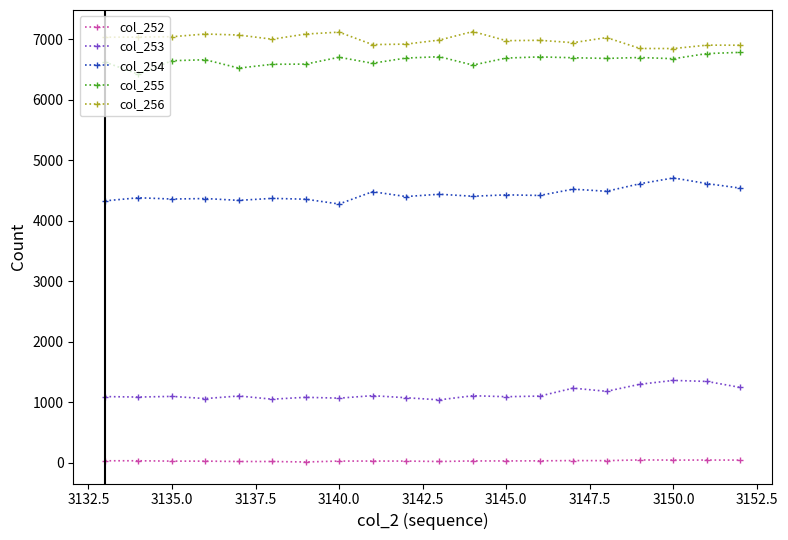

What is the average value of the col_256 series?

6989